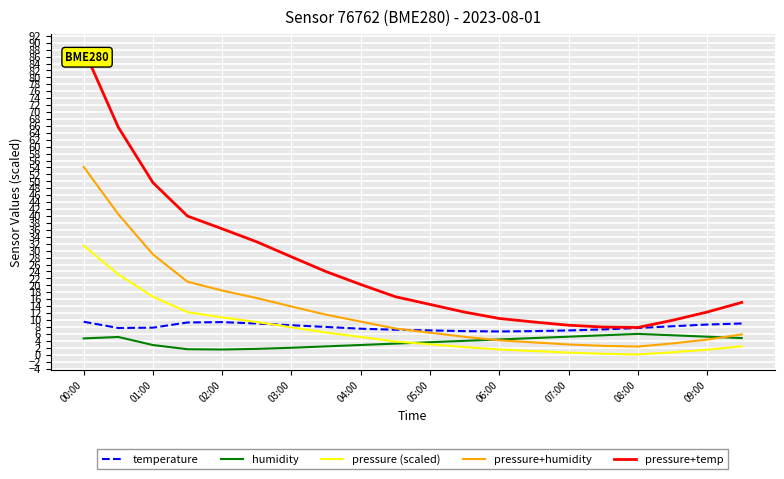

Which series has the largest range (max minus min)?

pressure+temp